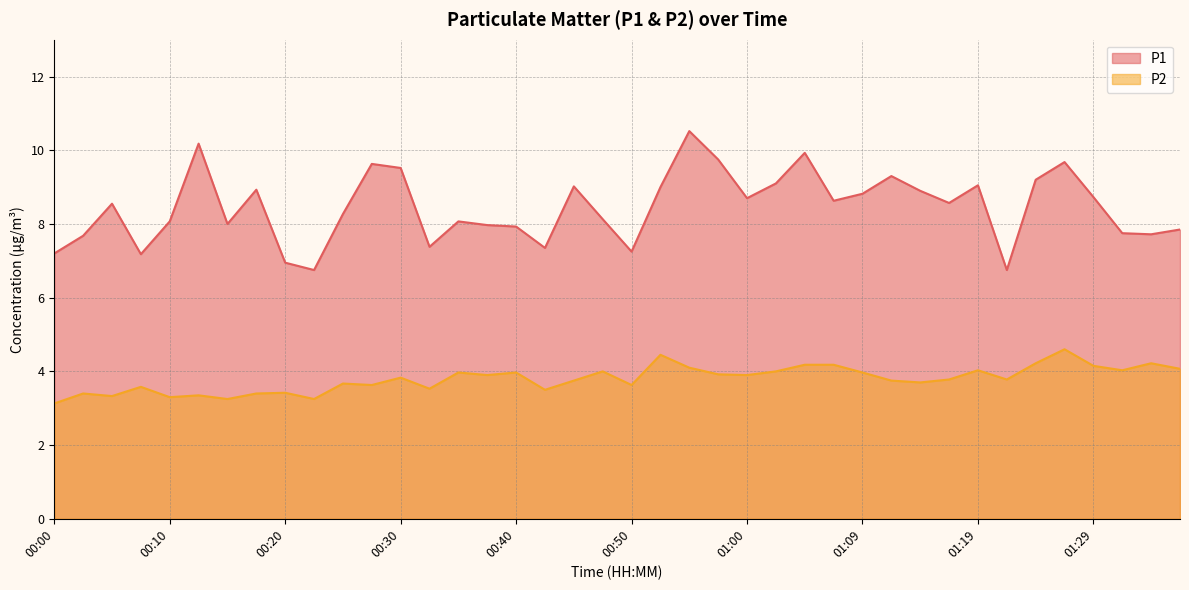

True or false: P1 has a value of 13.9 at 00:44.

False